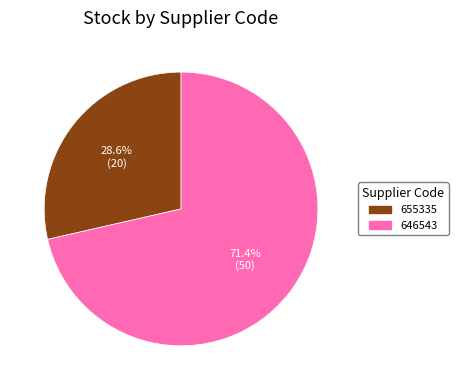

To the nearest percent, what is the difference between the largest and smallest slice percentages?

43%